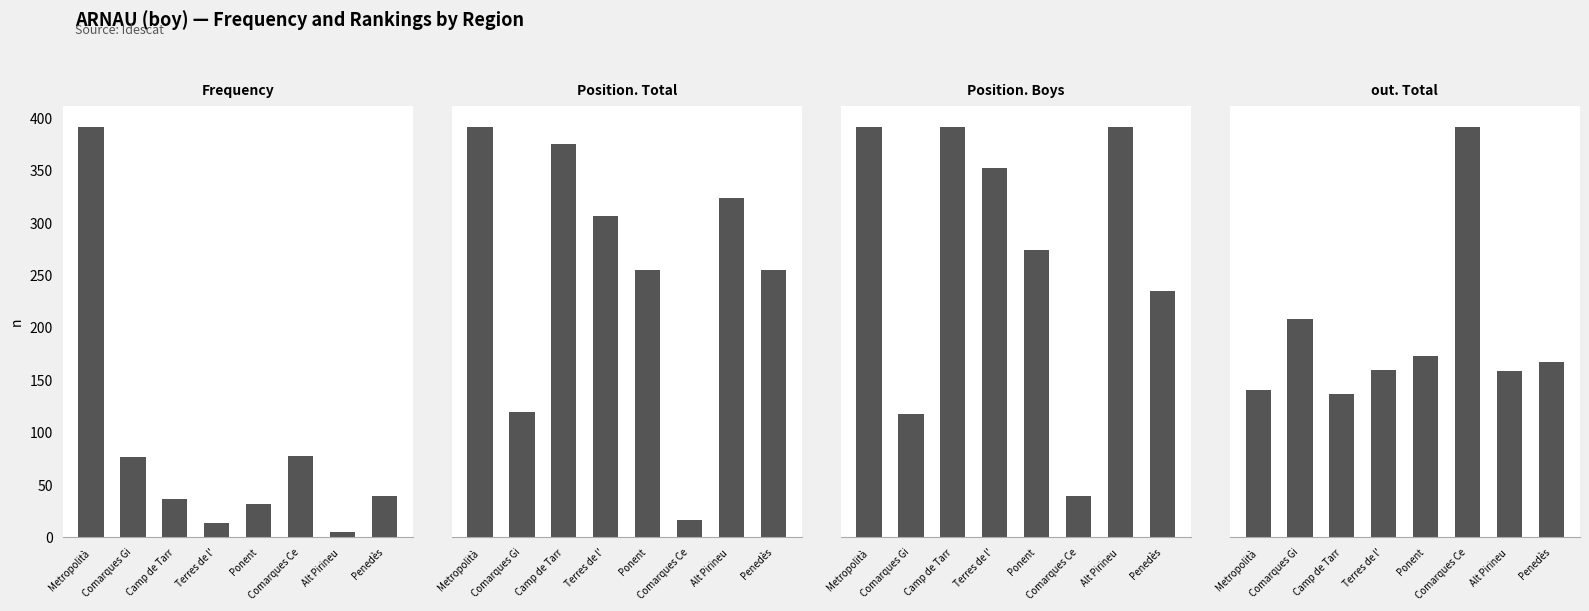

At which label is Position. Total closest to 12?

Ponent